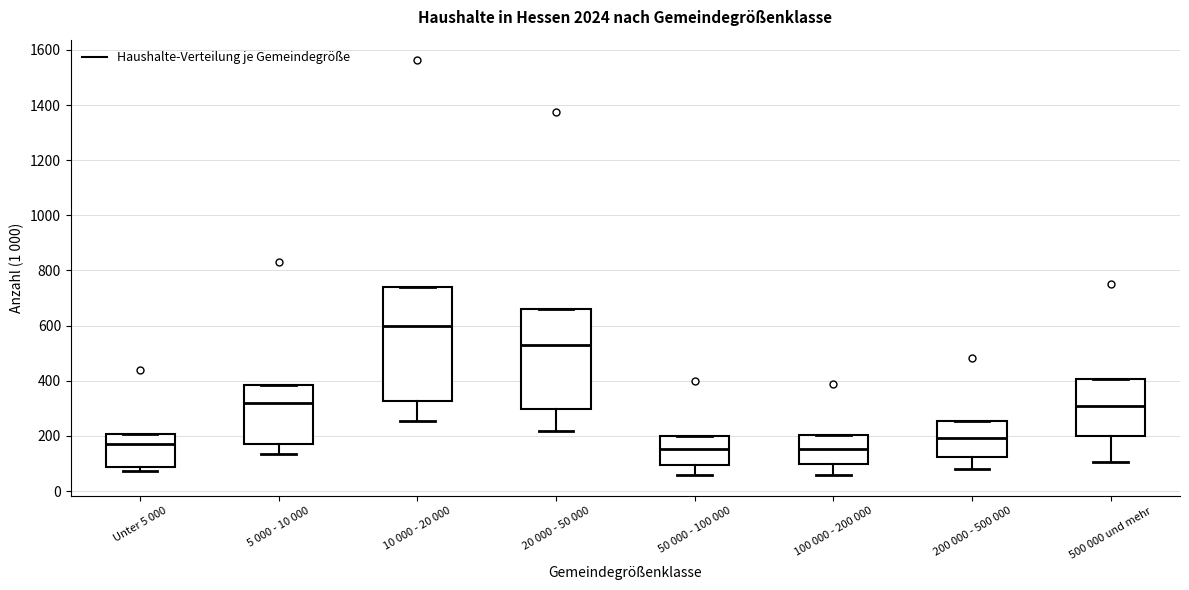

Reading left to right, read every box against the y-axis: the position of its median line, the range the box covers, and the ends of its whiskers. The values are not printed on the chart, so give them approximately, as read against the axis.

Unter 5 000: median 160, box 80 to 200, whiskers 80 (just below the box's lower edge) to 200
5 000 - 10 000: median 320, box 180 to 380, whiskers 140 to 380
10 000 - 20 000: median 600, box 320 to 740, whiskers 260 to 740
20 000 - 50 000: median 520, box 300 to 660, whiskers 220 to 660
50 000 - 100 000: median 160, box 100 to 200, whiskers 60 to 200
100 000 - 200 000: median 160, box 100 to 200, whiskers 60 to 200
200 000 - 500 000: median 200, box 120 to 260, whiskers 80 to 260
500 000 und mehr: median 300, box 200 to 400, whiskers 100 to 400